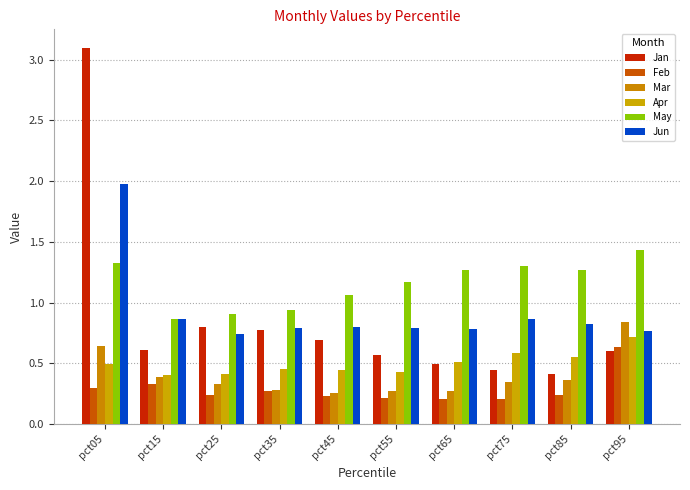

At which label is Jan closest to 1?

pct25